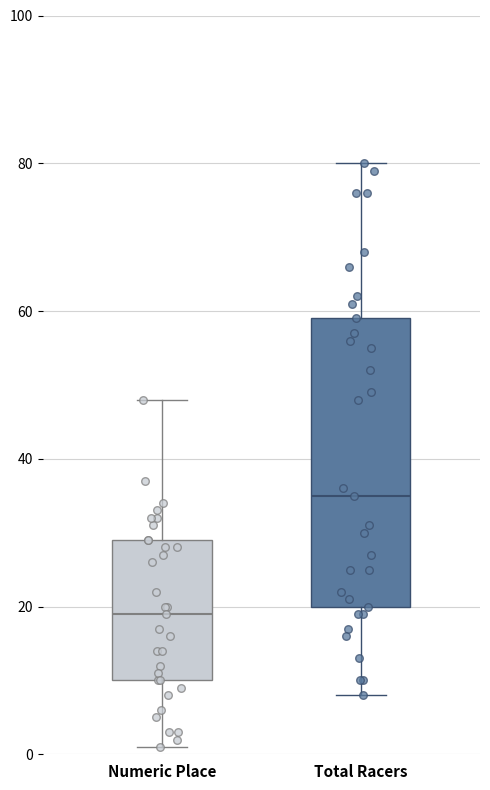

Reading left to right, read every box against the y-axis: the position of its median line, the range the box covers, and the ends of its whiskers. The values are not printed on the chart, so give them approximately, as read against the axis.

Numeric Place: median 20, box 10 to 30, whiskers 2 to 48
Total Racers: median 36, box 20 to 60, whiskers 8 to 80